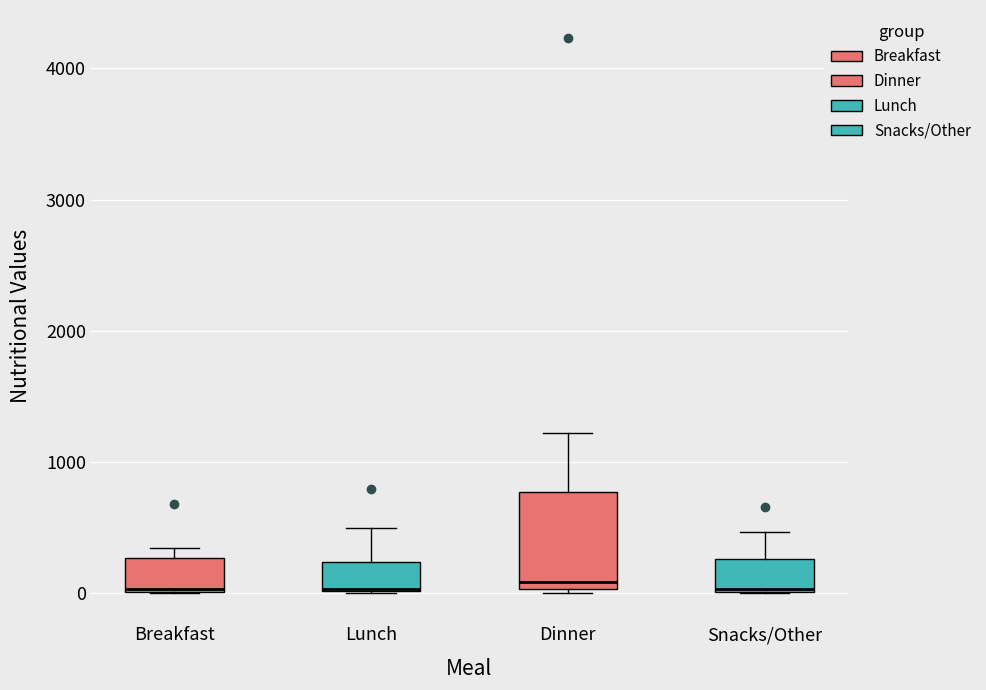

Reading left to right, read every box against the y-axis: the position of its median line, the range the box covers, and the ends of its whiskers. The values are not printed on the chart, so give them approximately, as read against the axis.

Breakfast: median 0, box 0 to 300, whiskers 0 to 400
Lunch: median 0 (drawn on the box's lower edge), box 0 to 200, whiskers 0 to 500
Dinner: median 100, box 0 to 800, whiskers 0 to 1200
Snacks/Other: median 0, box 0 to 300, whiskers 0 to 500